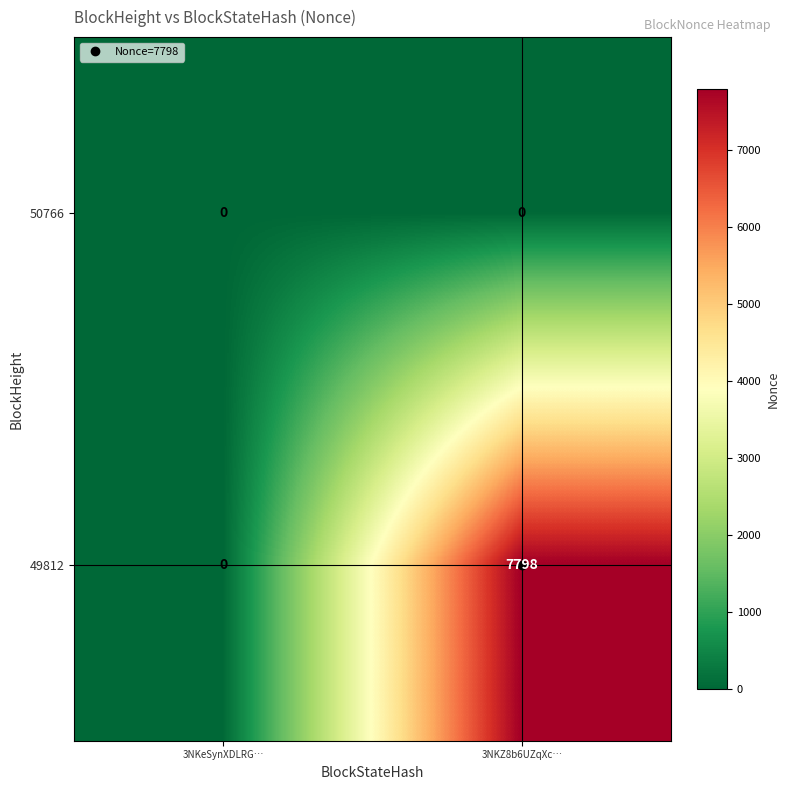

Rank the series by their average value, from highest to lowest.

49812, 50766